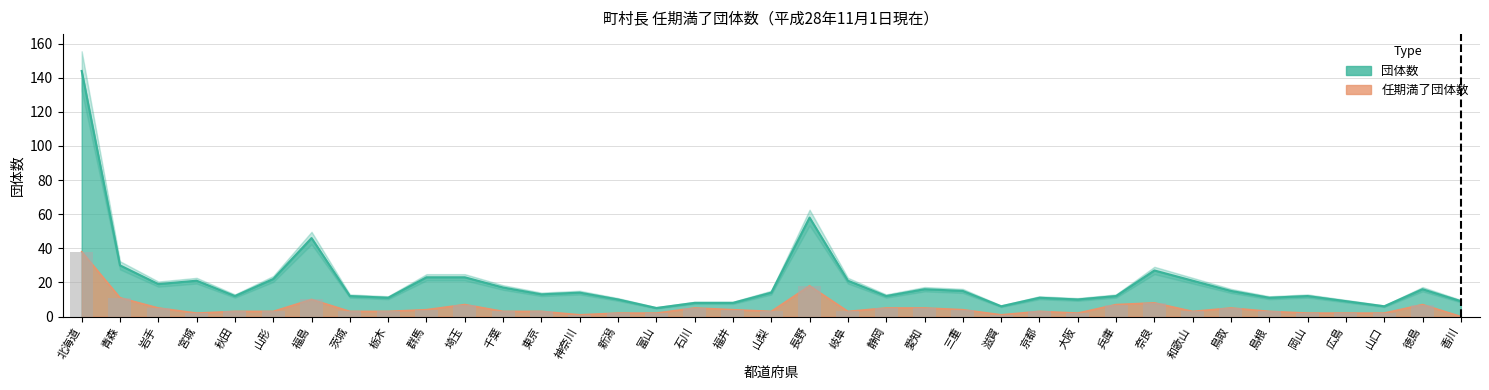

Which series has the widest spread of values?

団体数